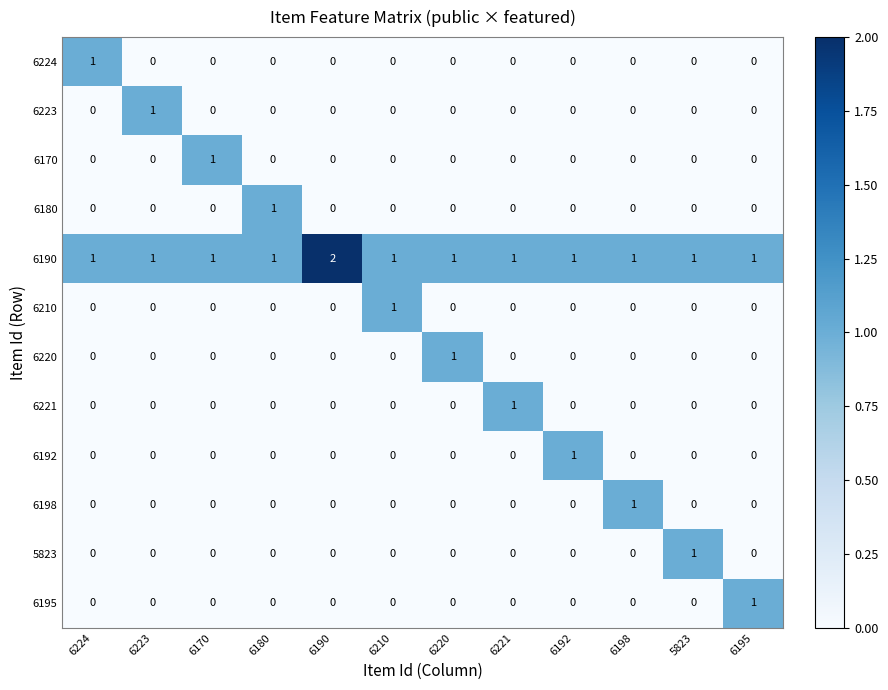

True or false: 5823 has a value of 0 at 6220.

True